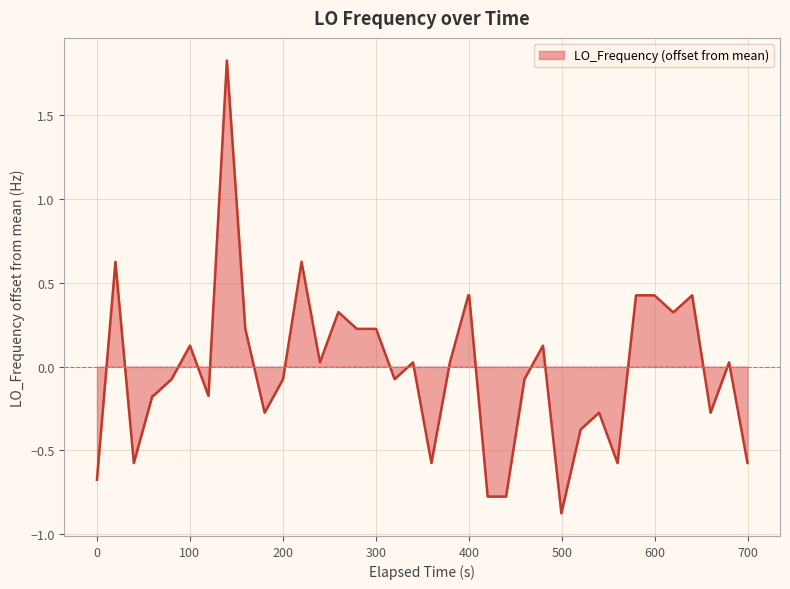

What is the smallest value displayed?

-0.9